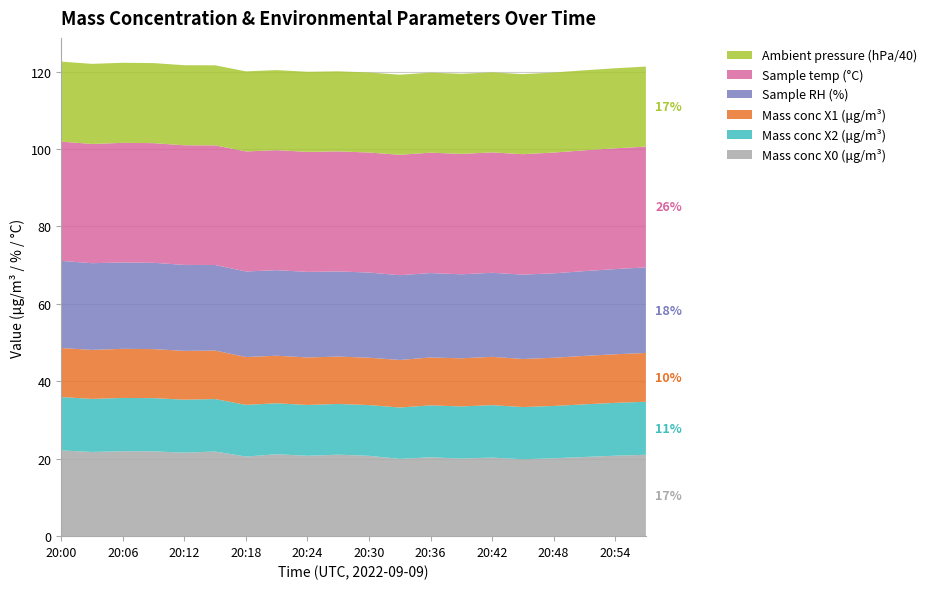

Reading left to right, what are all the values shown in this chart?

Mass conc X0 (μg/m³): 20:00=22.1	20:03=21.8	20:06=21.9	20:09=21.9	20:12=21.6	20:15=21.9	20:18=20.6	20:21=21.2	20:24=20.8	20:27=21.0	20:30=20.8	20:33=20.0	20:36=20.4	20:39=20.1	20:42=20.3	20:45=19.9	20:48=20.1	20:51=20.4	20:54=20.8	20:57=21.0
Mass conc X2 (μg/m³): 20:00=13.8	20:03=13.7	20:06=13.8	20:09=13.7	20:12=13.7	20:15=13.6	20:18=13.4	20:21=13.2	20:24=13.1	20:27=13.1	20:30=13.1	20:33=13.3	20:36=13.4	20:39=13.5	20:42=13.6	20:45=13.5	20:48=13.5	20:51=13.6	20:54=13.7	20:57=13.7
Mass conc X1 (μg/m³): 20:00=12.7	20:03=12.7	20:06=12.7	20:09=12.7	20:12=12.6	20:15=12.5	20:18=12.3	20:21=12.3	20:24=12.3	20:27=12.2	20:30=12.2	20:33=12.3	20:36=12.4	20:39=12.4	20:42=12.5	20:45=12.4	20:48=12.4	20:51=12.5	20:54=12.6	20:57=12.6
Sample RH (%): 20:00=22.5	20:03=22.4	20:06=22.3	20:09=22.3	20:12=22.2	20:15=22.1	20:18=22.1	20:21=22.1	20:24=22.1	20:27=22.0	20:30=22.0	20:33=21.9	20:36=21.8	20:39=21.7	20:42=21.7	20:45=21.8	20:48=21.8	20:51=21.9	20:54=22.0	20:57=22.1
Sample temp (°C): 20:00=30.8	20:03=30.8	20:06=30.9	20:09=30.9	20:12=30.9	20:15=30.9	20:18=31.0	20:21=31.0	20:24=31.0	20:27=31.0	20:30=31.0	20:33=31.1	20:36=31.1	20:39=31.1	20:42=31.1	20:45=31.1	20:48=31.2	20:51=31.2	20:54=31.2	20:57=31.2
Ambient pressure (hPa/40): 20:00=20.7	20:03=20.7	20:06=20.7	20:09=20.7	20:12=20.7	20:15=20.7	20:18=20.7	20:21=20.7	20:24=20.7	20:27=20.7	20:30=20.7	20:33=20.7	20:36=20.7	20:39=20.7	20:42=20.7	20:45=20.7	20:48=20.7	20:51=20.7	20:54=20.7	20:57=20.7